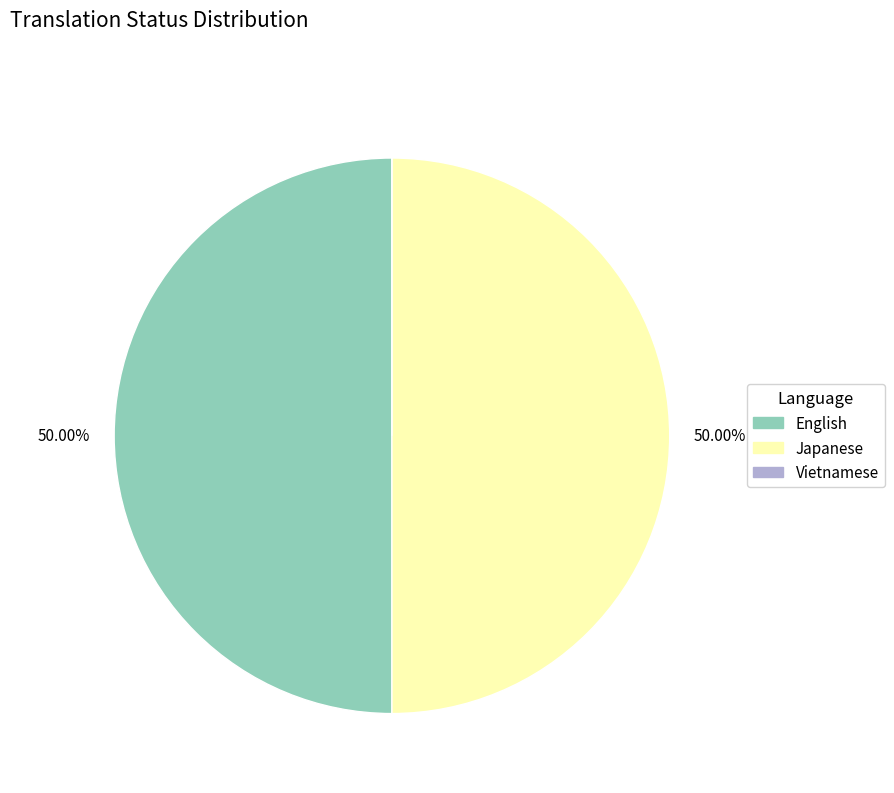

What is the ratio of the value at English to the value at Japanese?

1.0